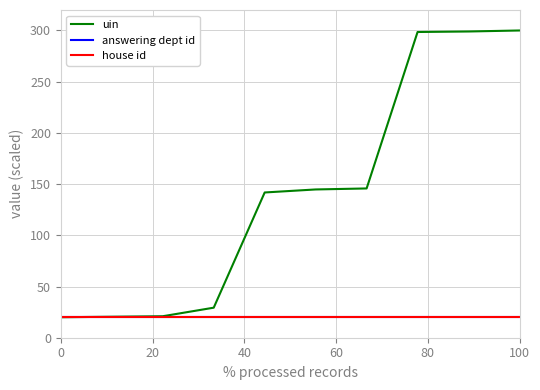

What is the average value of the house id series?

20.0